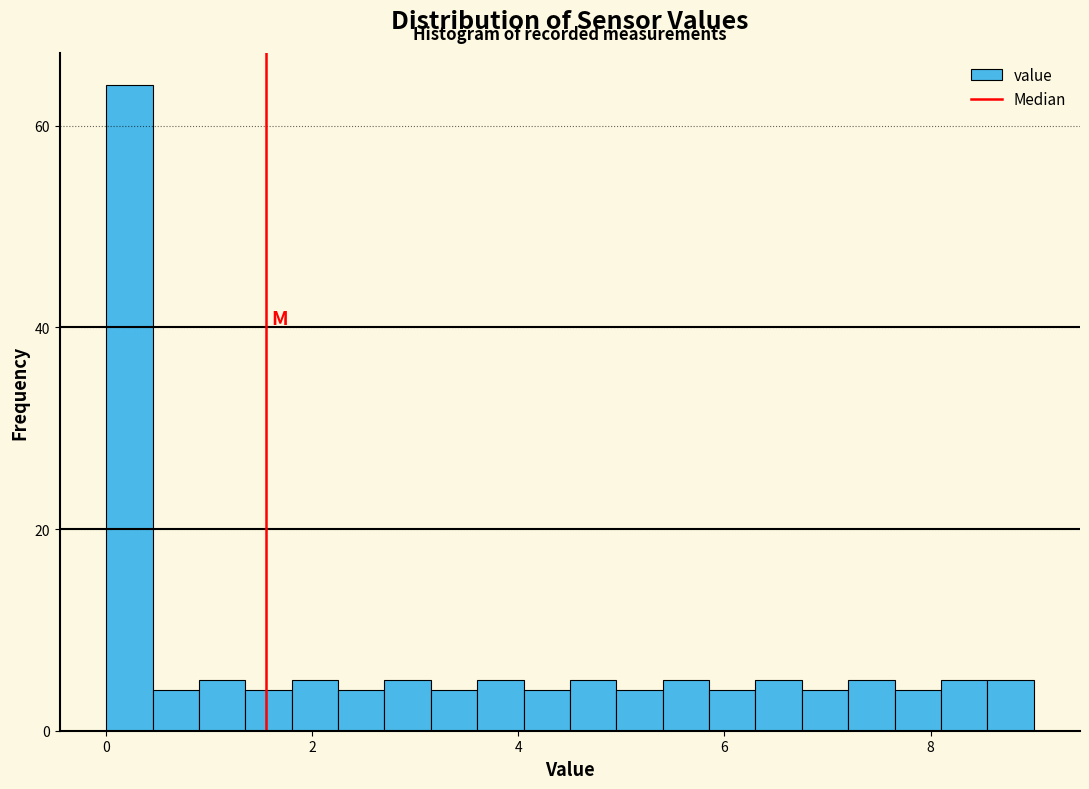

Read against the x-axis, roughly where is the centre of the tallest bar?

0.2